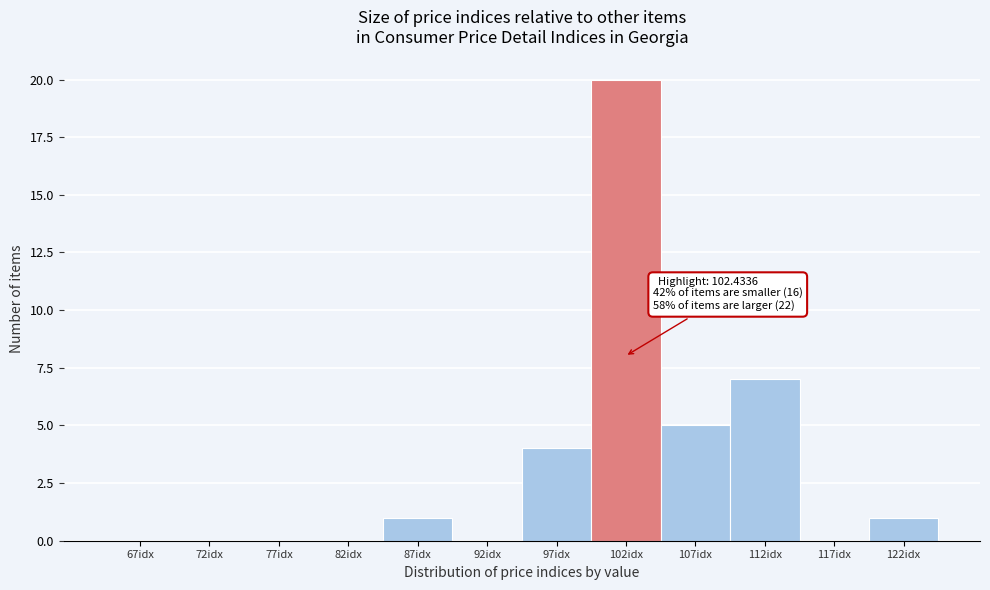

Over which range of the x-axis is the bar tallest?

100 to 105